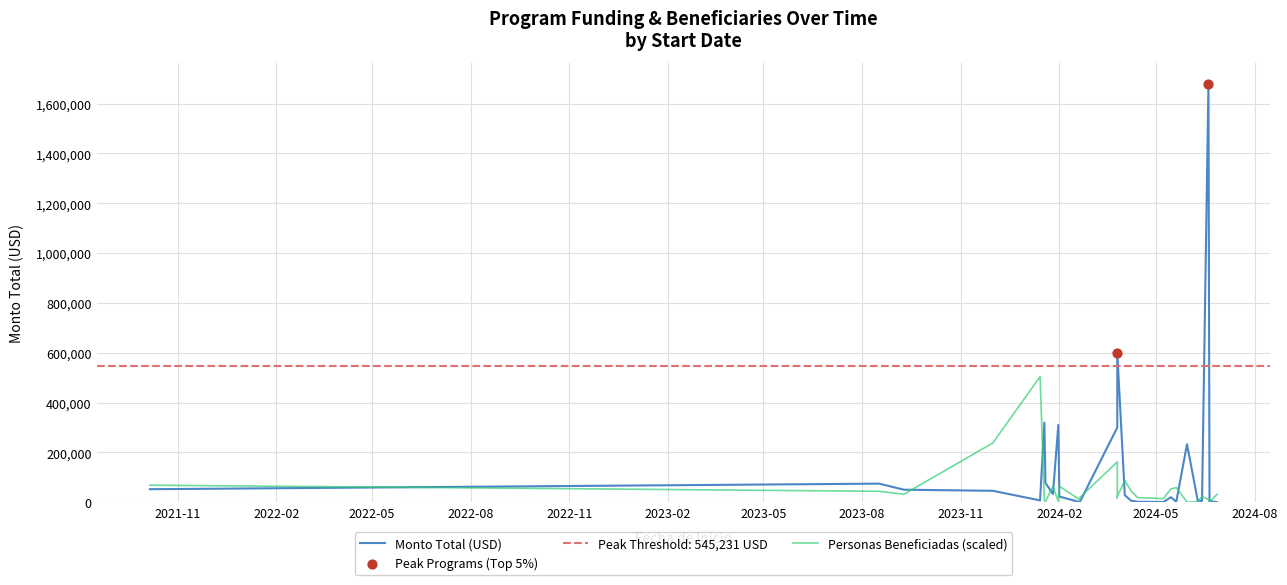

What is the total value across all series at 2024-01-26?

32864.3